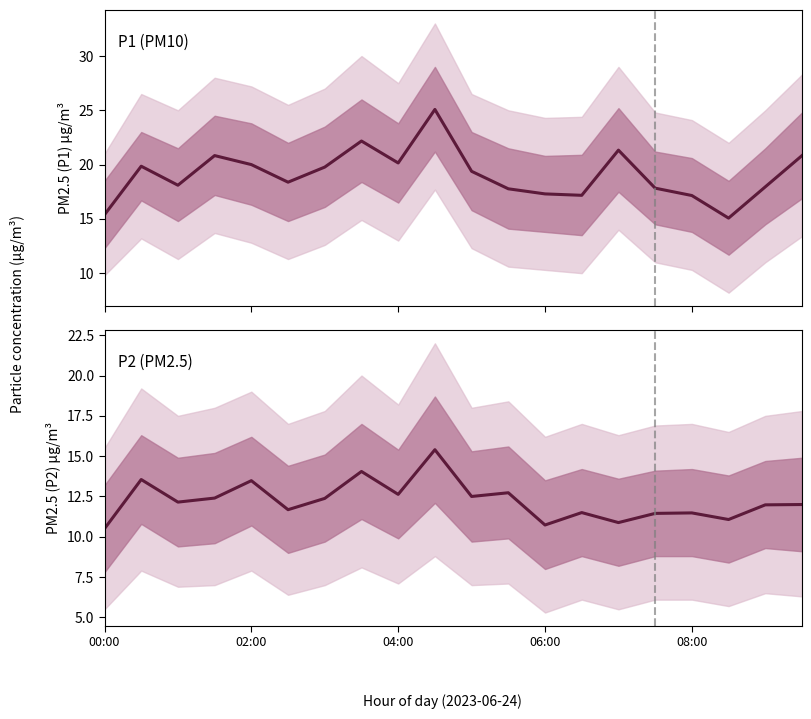

What is the value of the P1 point at the 17th from the left?

17.1